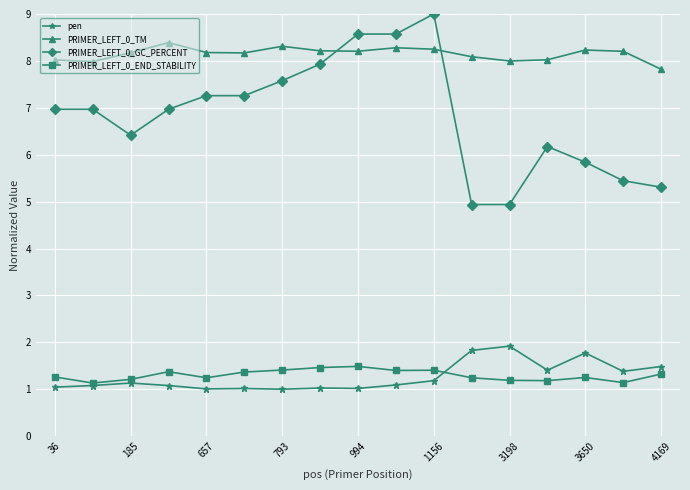

What is the value of the pen point at the 3rd from the left?

1.1